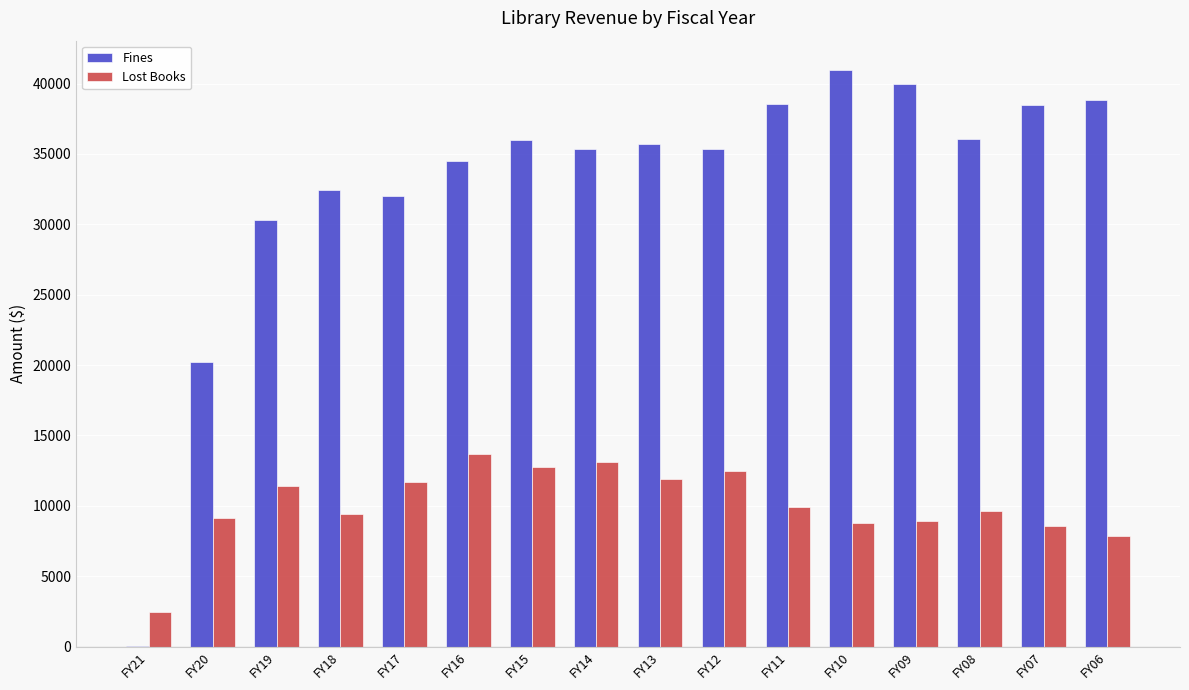

What is the greatest value displayed?

40995.0